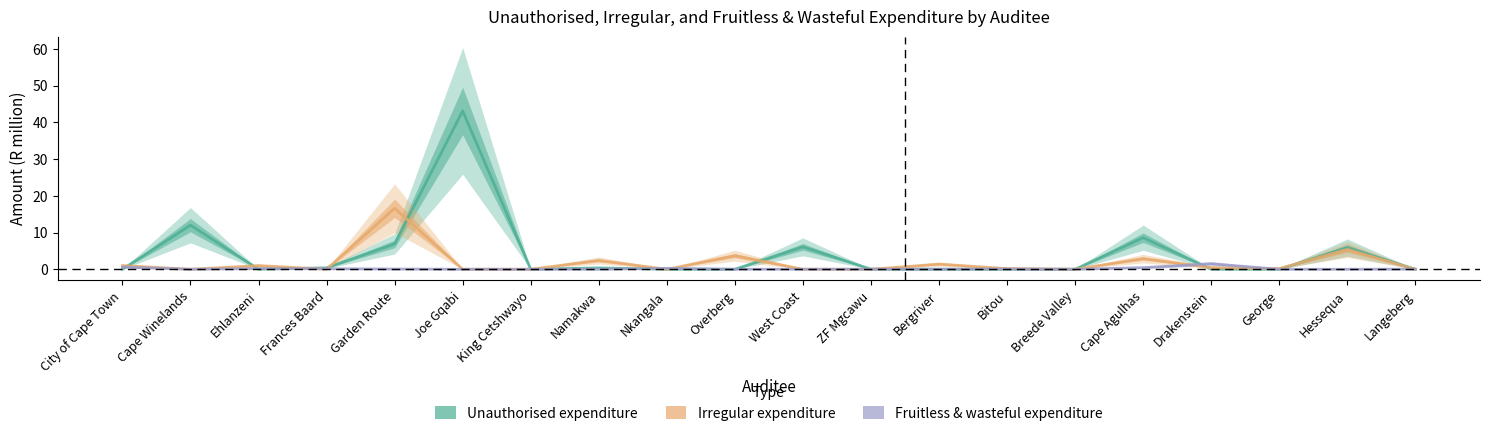

What is the spread (max minus min) of values at Namakwa?

2.4